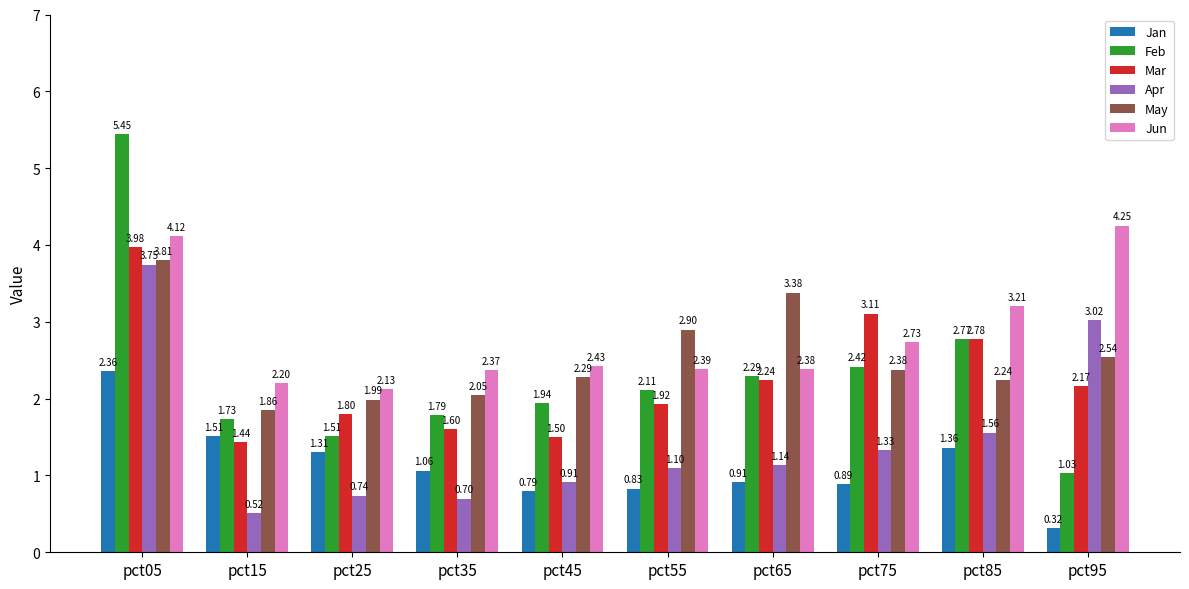

What are all the series names shown in the legend?

Jan, Feb, Mar, Apr, May, Jun